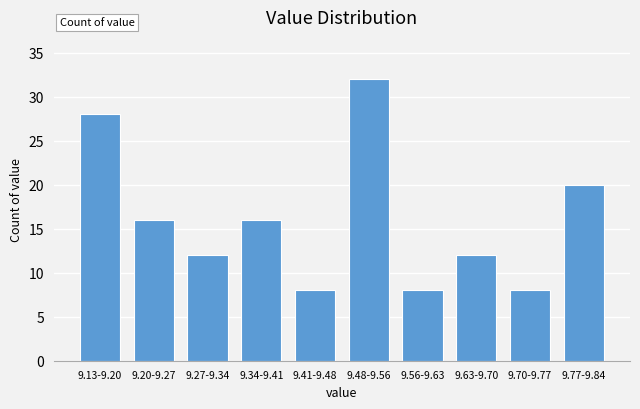

Reading left to right, list all the values displayed in this chart.

9.13-9.20=28	9.20-9.27=16	9.27-9.34=12	9.34-9.41=16	9.41-9.48=8	9.48-9.56=32	9.56-9.63=8	9.63-9.70=12	9.70-9.77=8	9.77-9.84=20